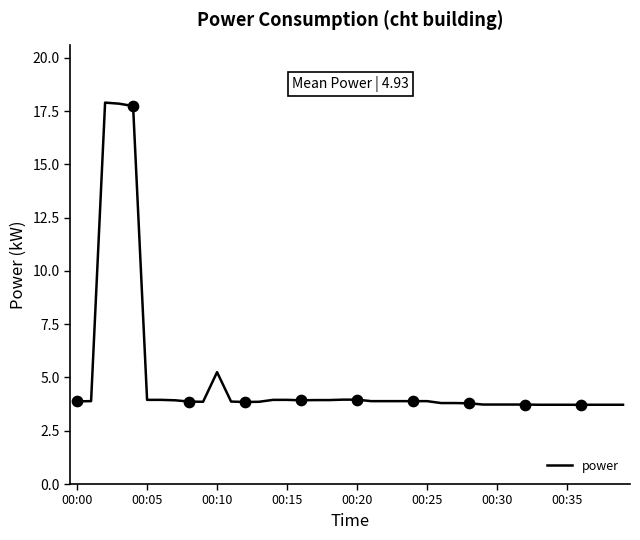

What is the difference between the maximum and minimum values?

14.2